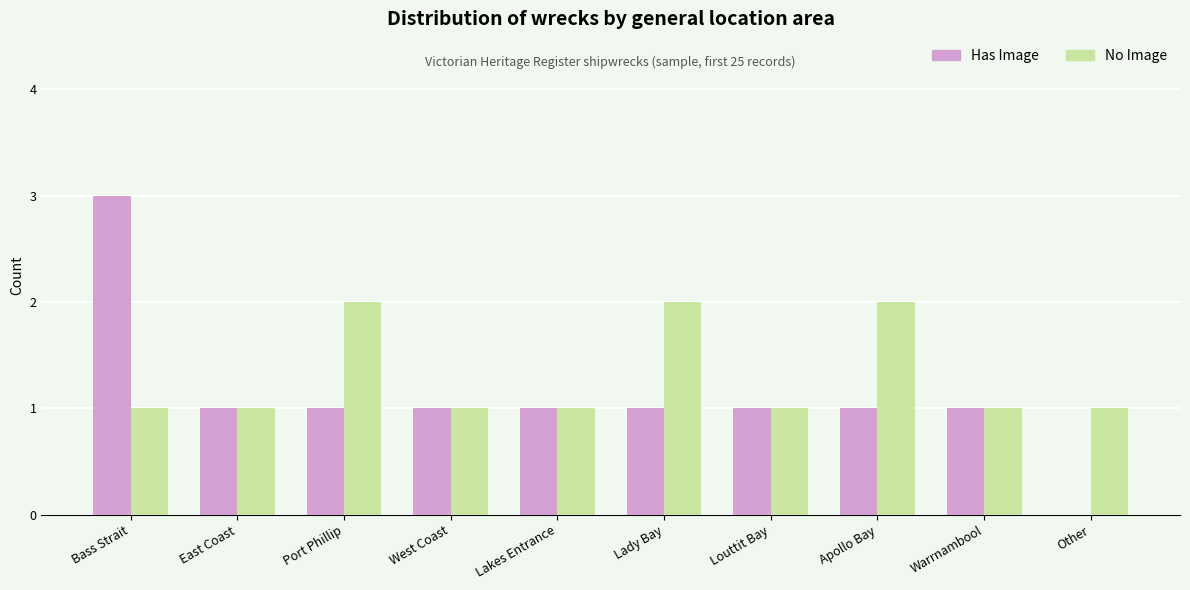

What are all the series names shown in the legend?

Has Image, No Image